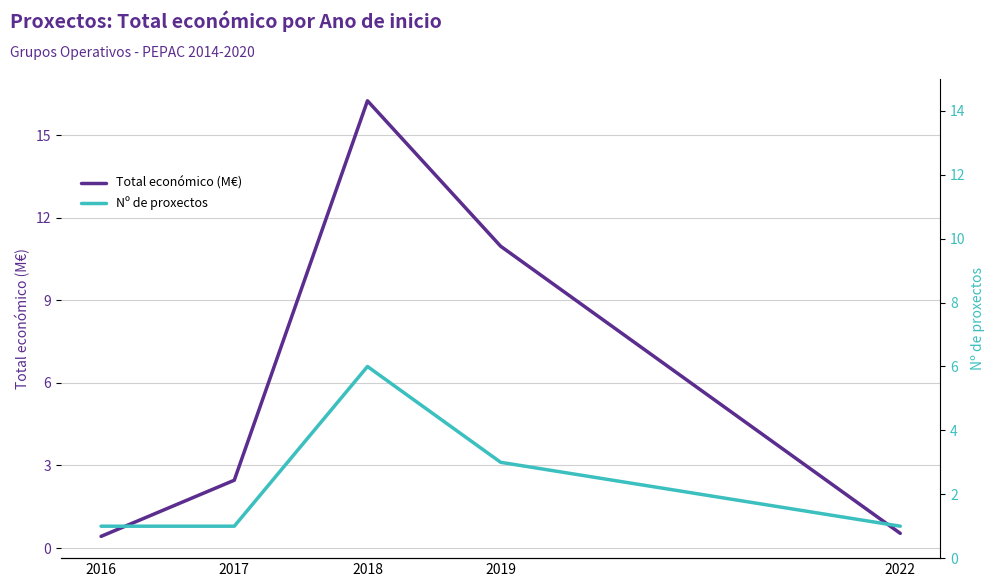

Which series has the widest spread of values?

Total económico (M€)